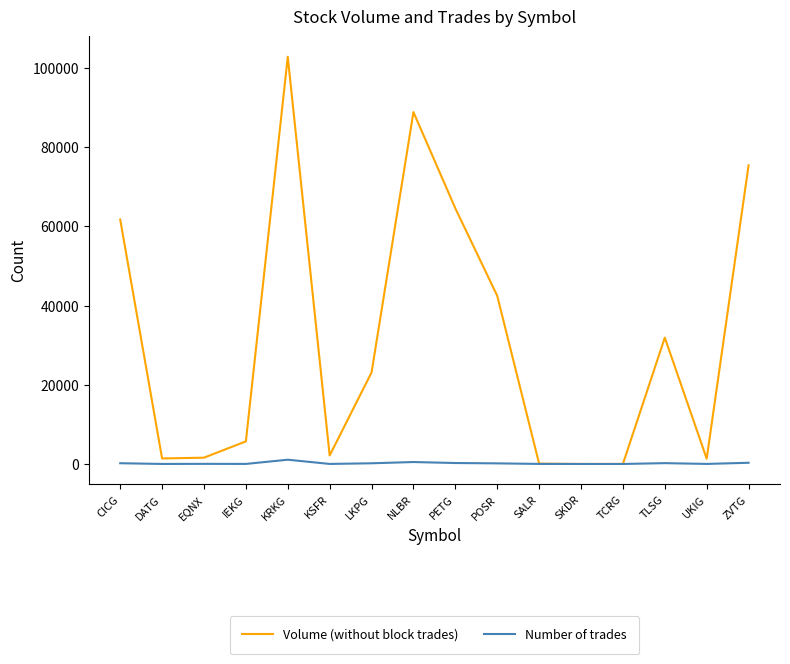

What is the highest value of the Volume (without block trades) series?

102844